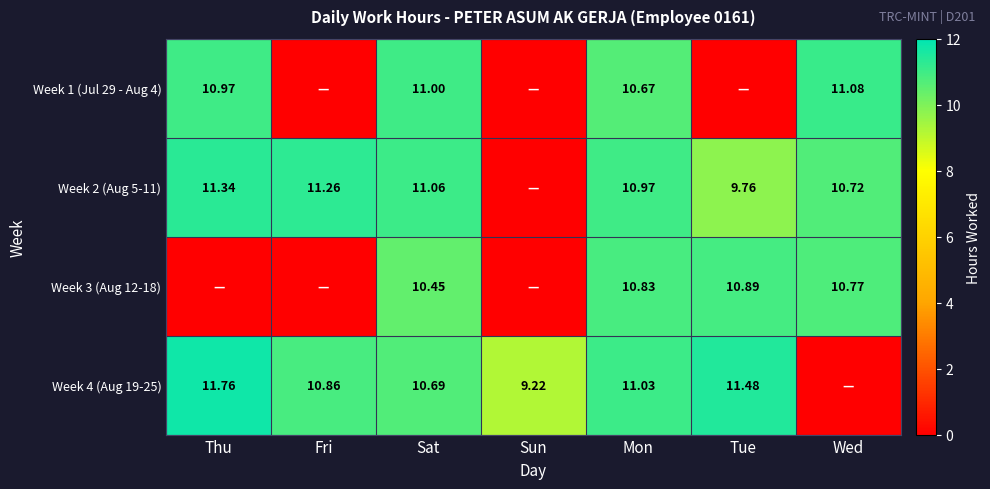

The value of Week 1 (Jul 29 - Aug 4) at Thu is 11.0. True or false?

True